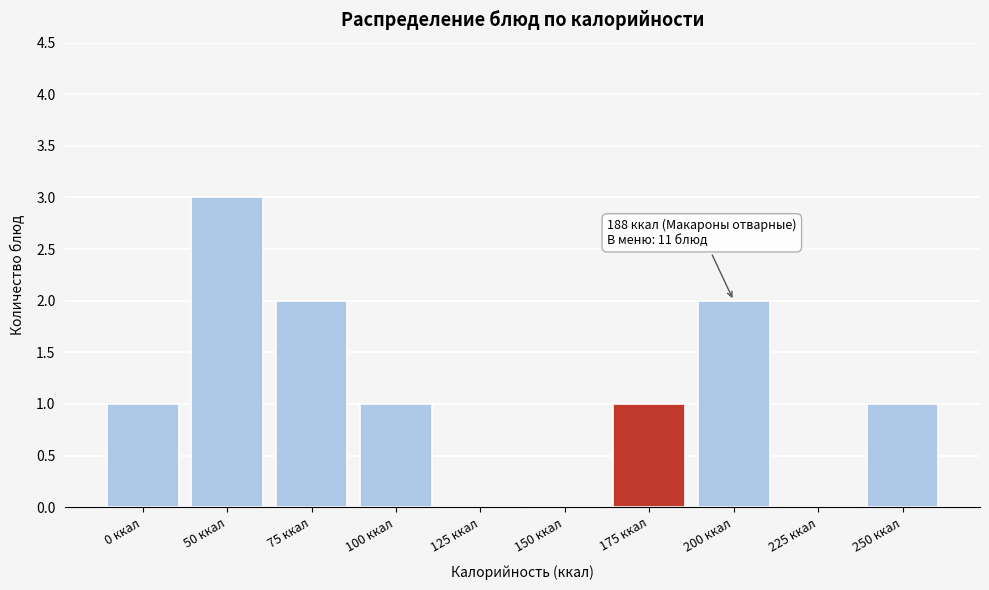

Reading right to left, extract all data points from this chart.

250 ккал=1	225 ккал=0	200 ккал=2	175 ккал=1	150 ккал=0	125 ккал=0	100 ккал=1	75 ккал=2	50 ккал=3	0 ккал=1